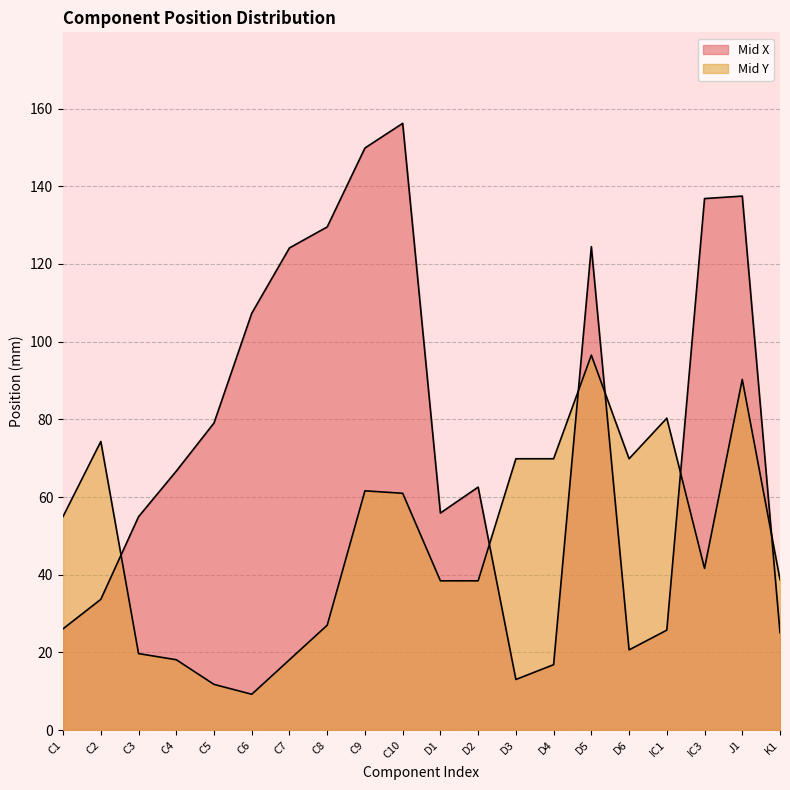

What is the label of the 11th point from the left?

D1